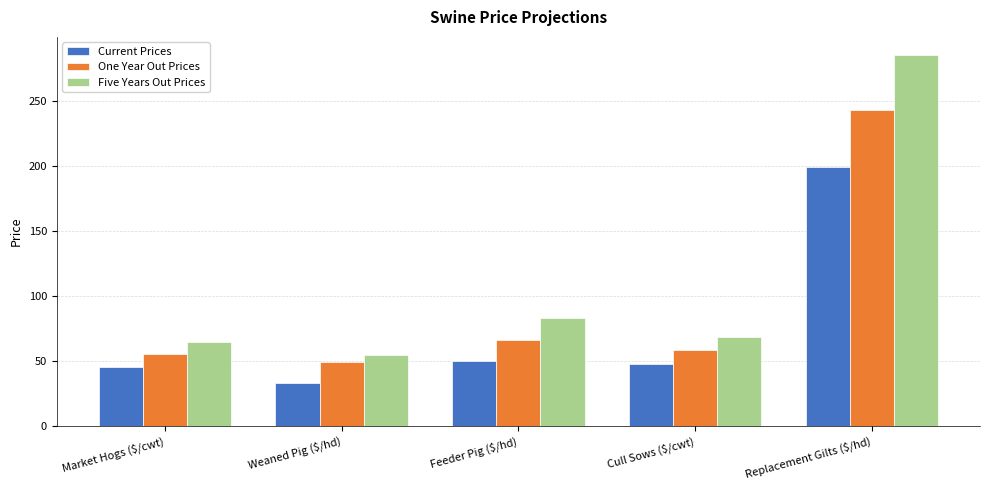

What is the maximum value for One Year Out Prices?

242.9